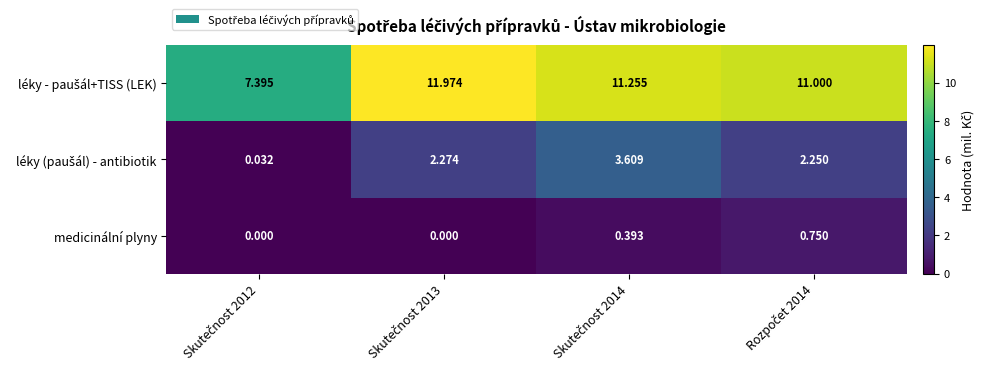

At which category is the sum across all series the highest?

Skutečnost 2014